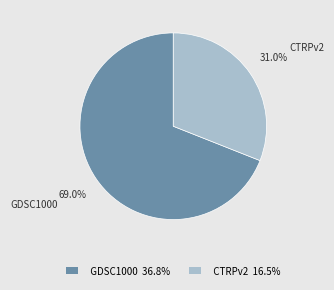

To the nearest percent, what is the difference between the largest and smallest slice percentages?

38%